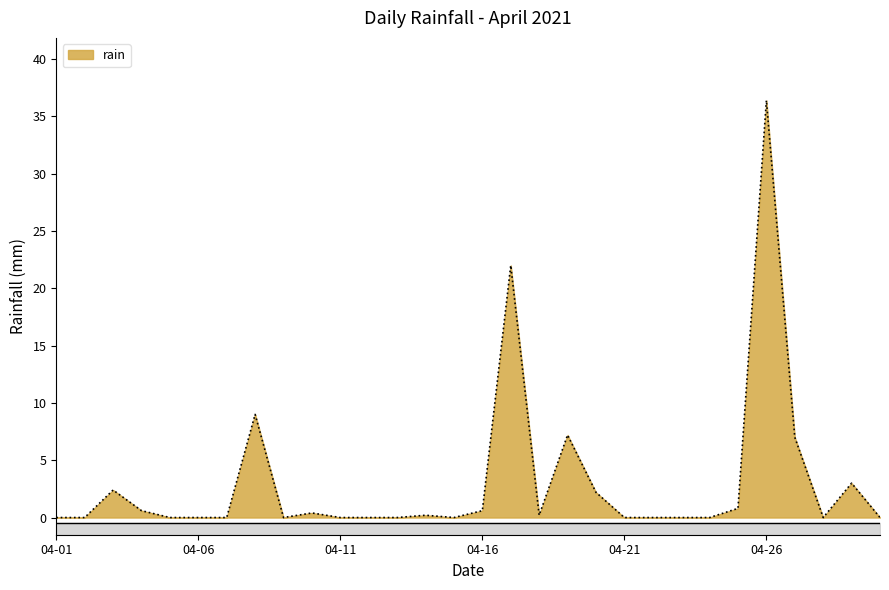

What is the average value?

3.1